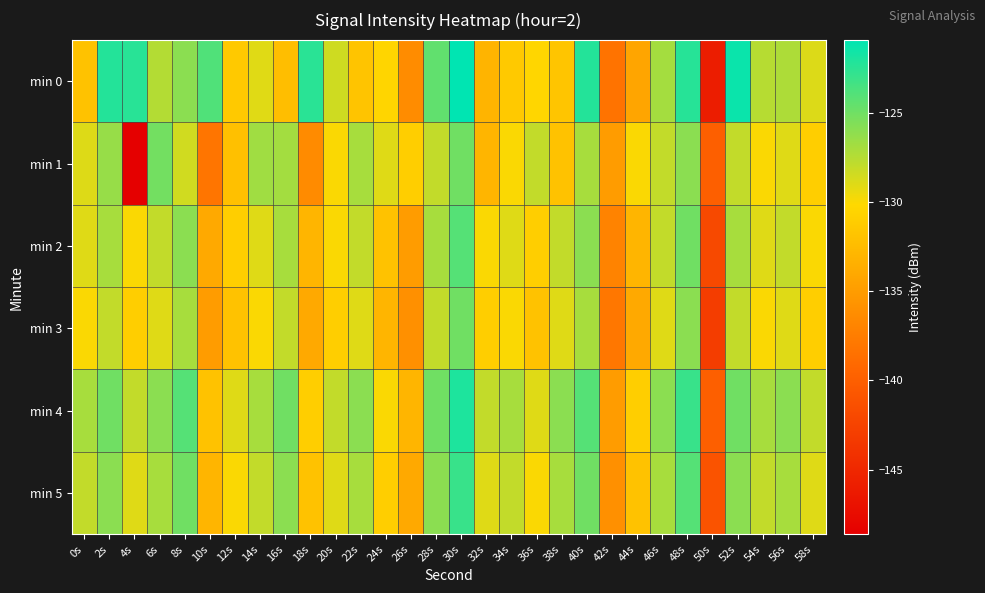

Between 30s and 54s, which series saw the biggest shift?

min 0